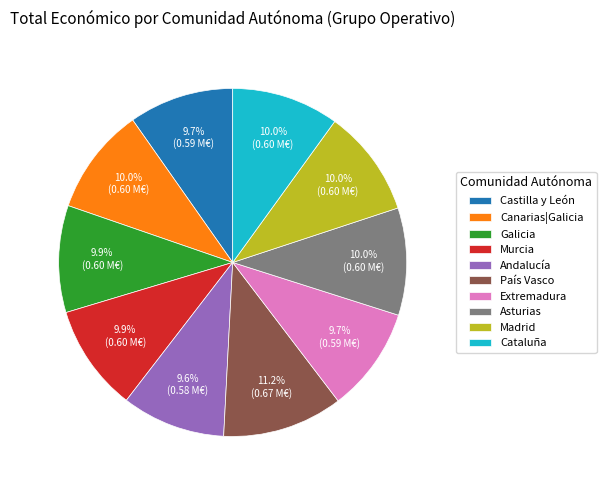

To the nearest percent, what percentage of the pie is País Vasco?

11%